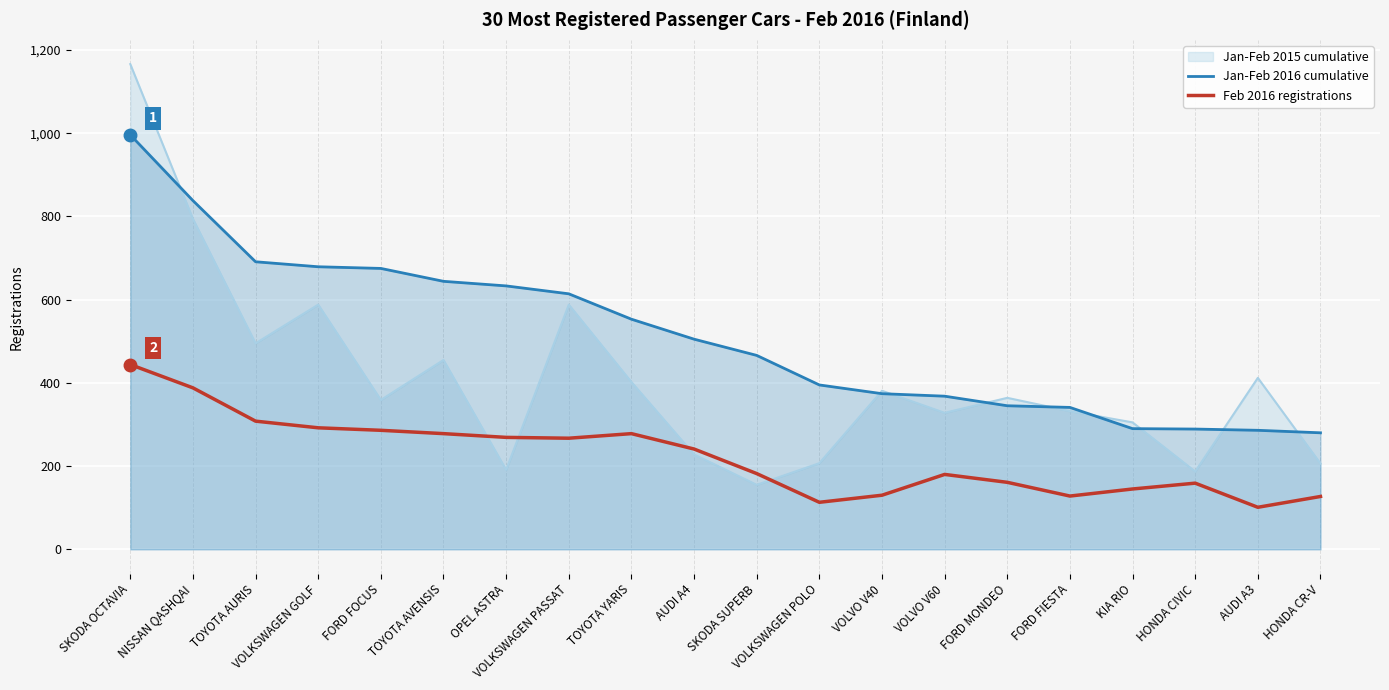

What is the average value of the Feb 2016 registrations series?

224